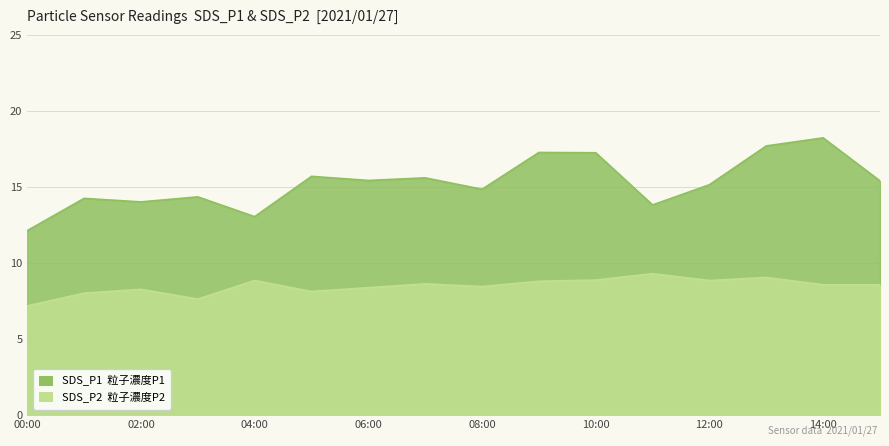

True or false: SDS_P1 and SDS_P2 cross at least once.

False